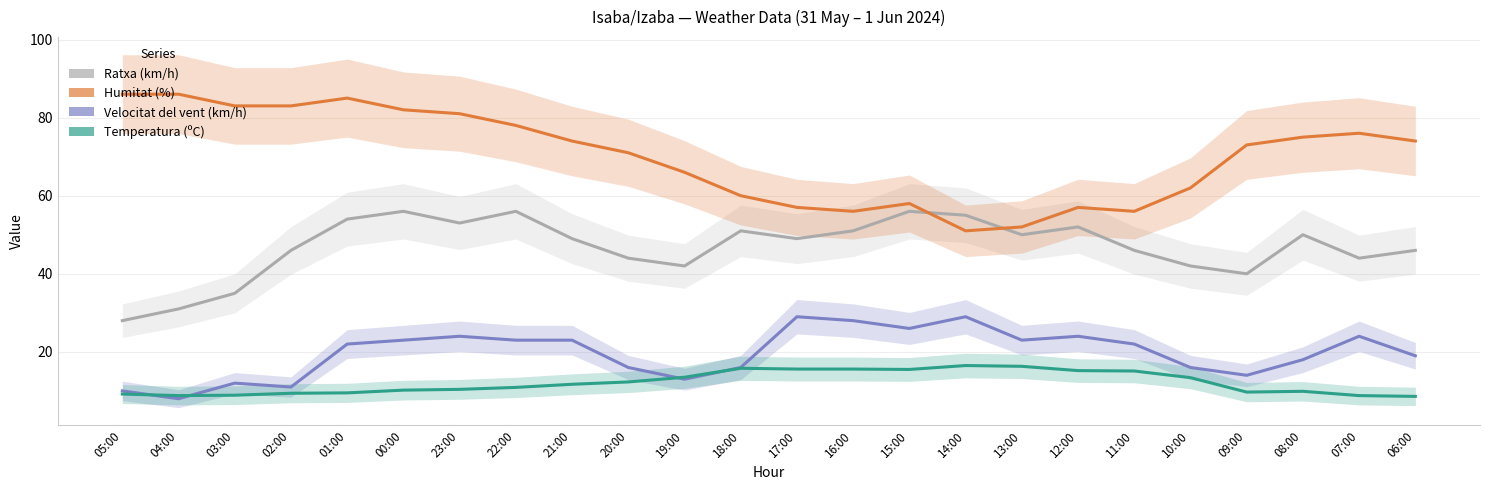

Between 13:00 and 00:00, which is larger?

00:00